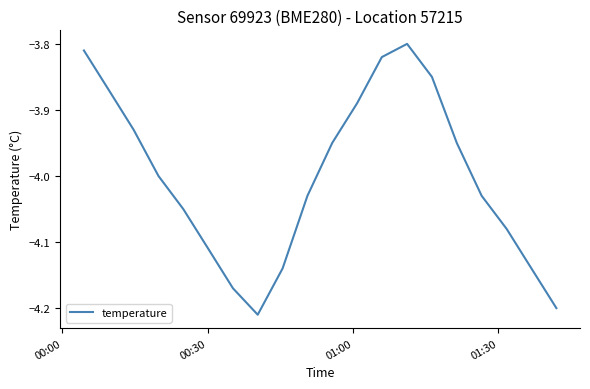

What is the difference between the maximum and minimum values?

0.4